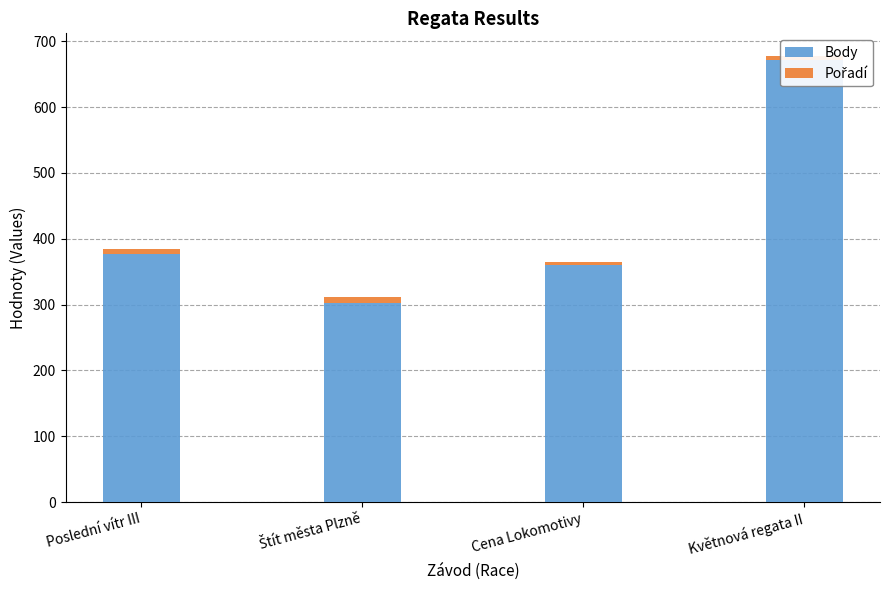

Which label corresponds to the smallest value in the chart?

Cena Lokomotivy